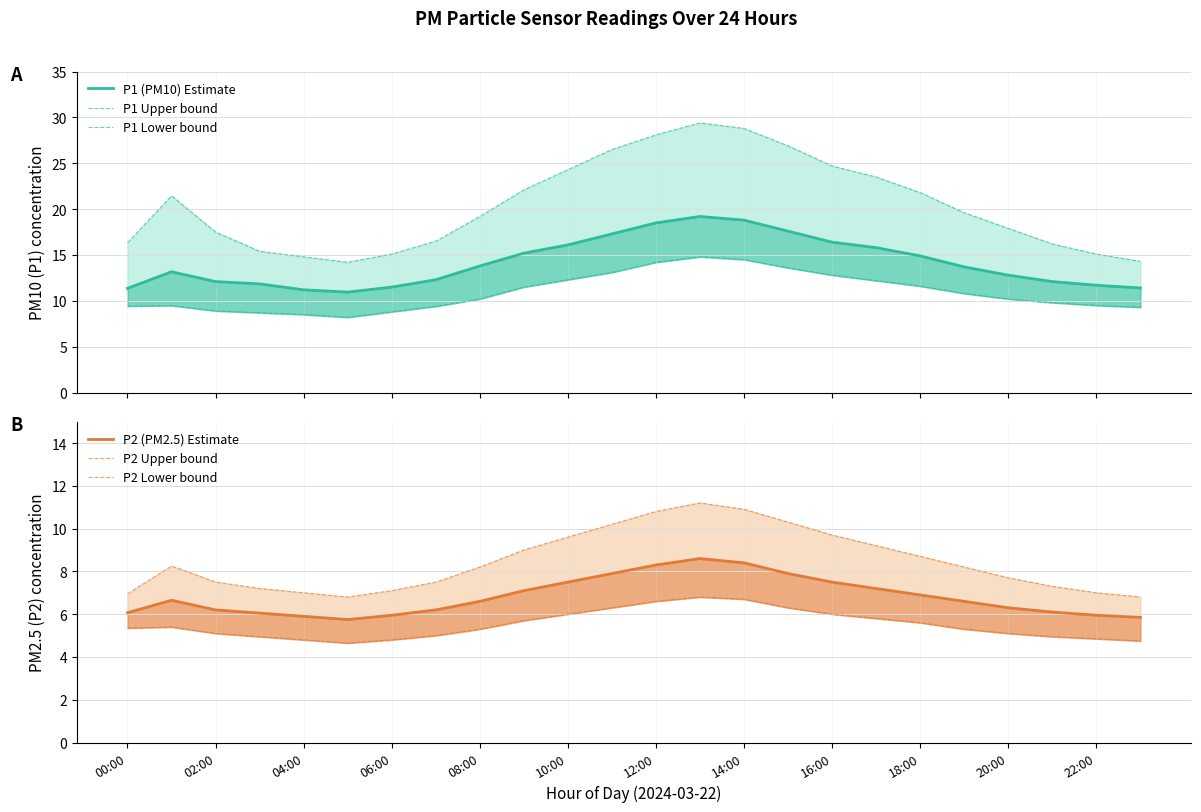

Does the chart display data point markers on the line(s)?

No